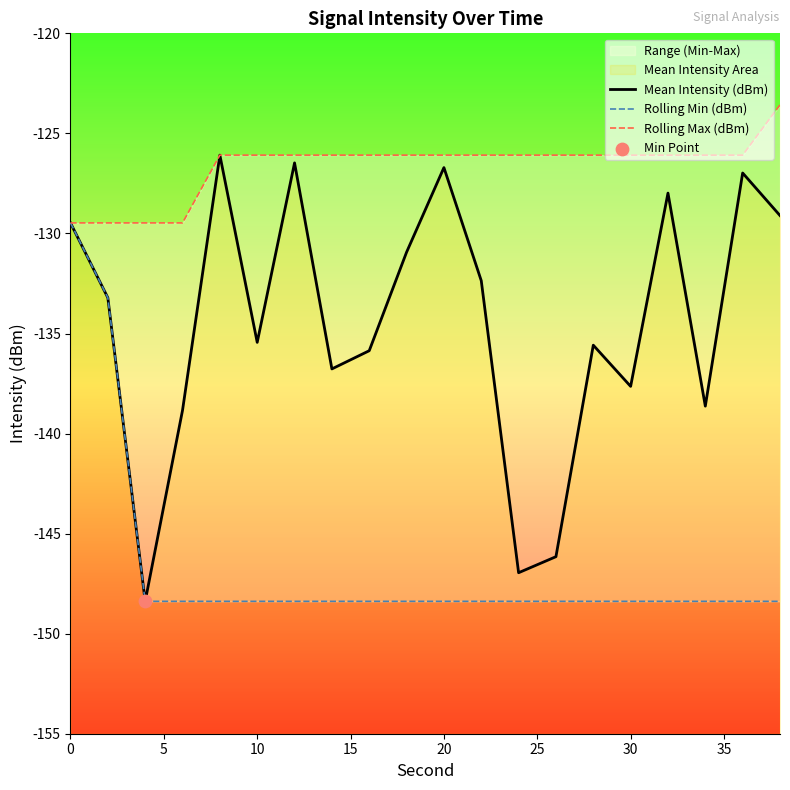

At how many categories does at least one series exceed -144?

20